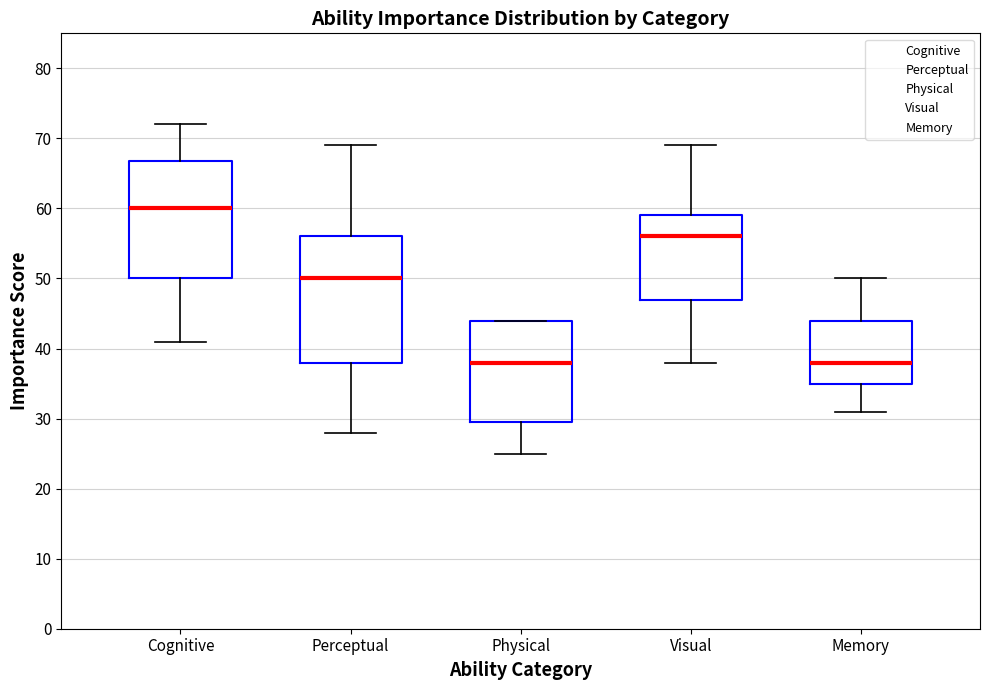

Reading left to right, read every box against the y-axis: the position of its median line, the range the box covers, and the ends of its whiskers. The values are not printed on the chart, so give them approximately, as read against the axis.

Cognitive: median 60, box 50 to 67, whiskers 41 to 72
Perceptual: median 50, box 38 to 56, whiskers 28 to 69
Physical: median 38, box 30 to 44, whiskers 25 to 44
Visual: median 56, box 47 to 59, whiskers 38 to 69
Memory: median 38, box 35 to 44, whiskers 31 to 50